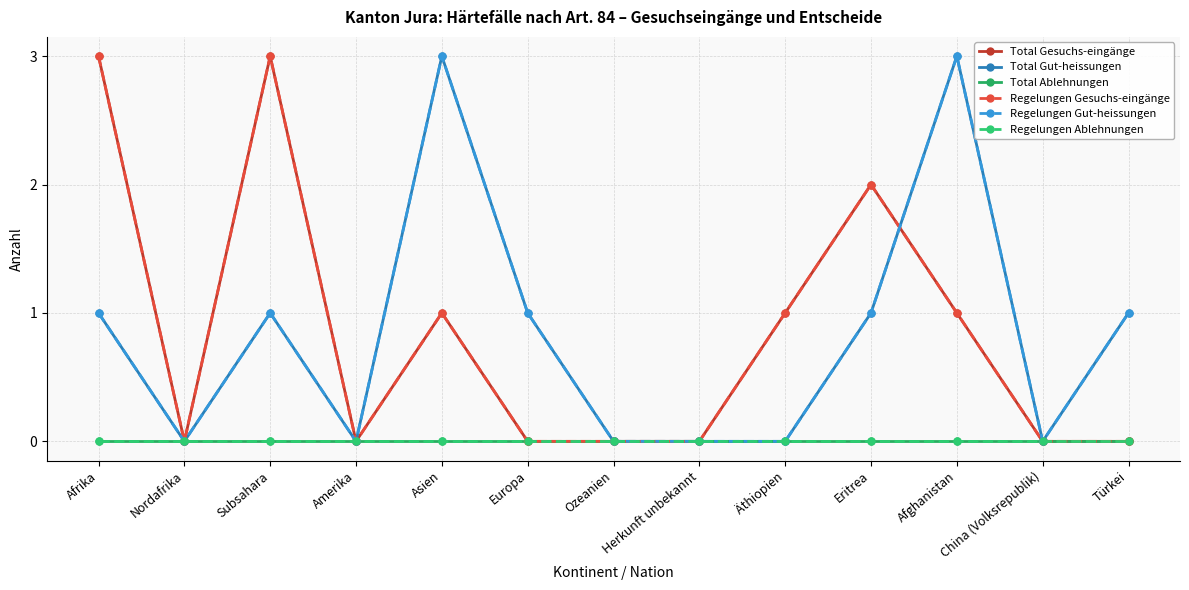

What position from the left is Asien?

5